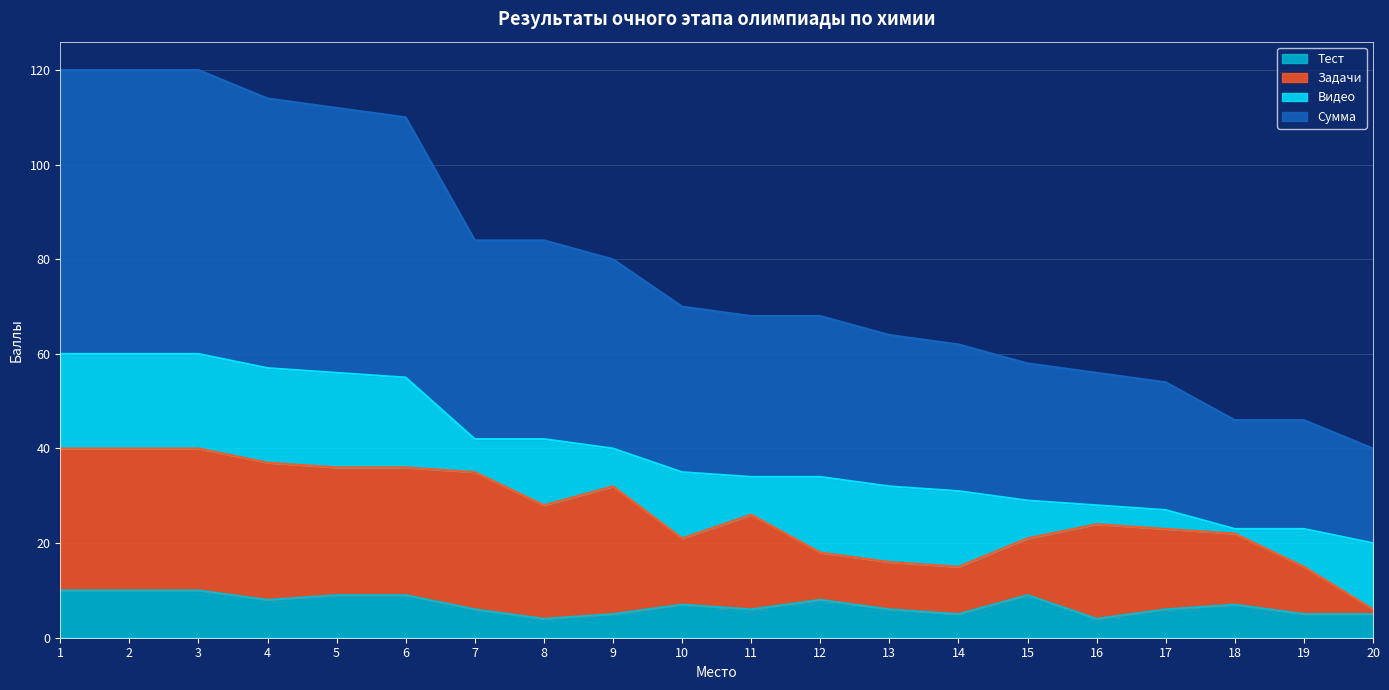

How many values in the Тест series are below 7?

10